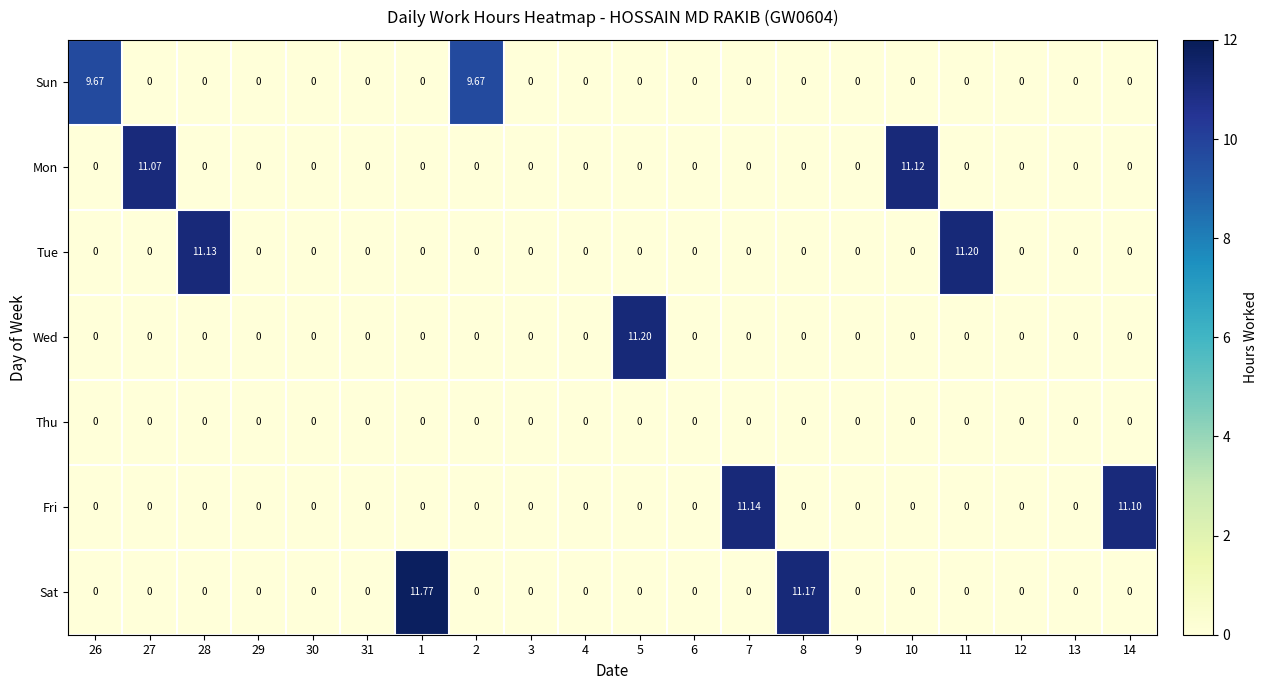

Between 2 and 9, which series saw the biggest shift?

Sun